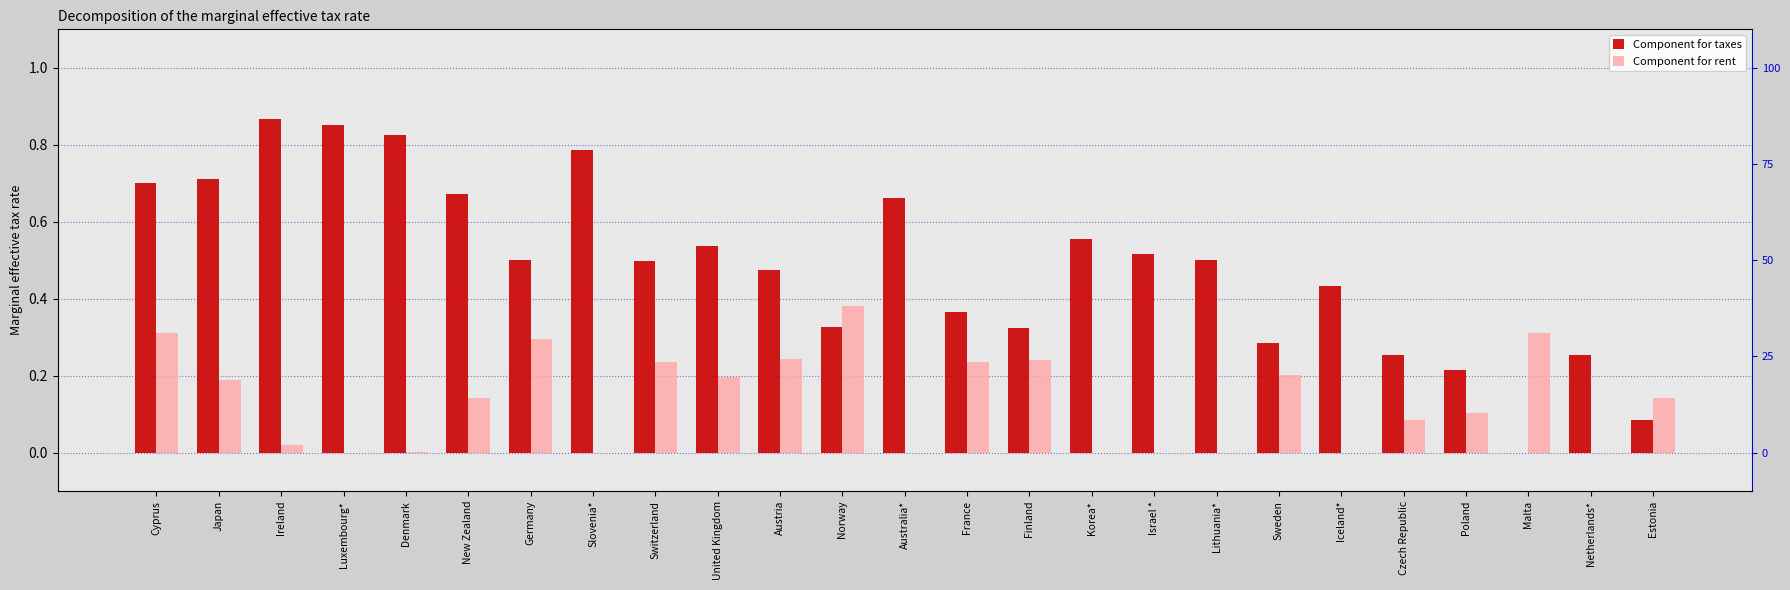

Between Luxembourg* and Norway, which series saw the biggest shift?

Component for taxes